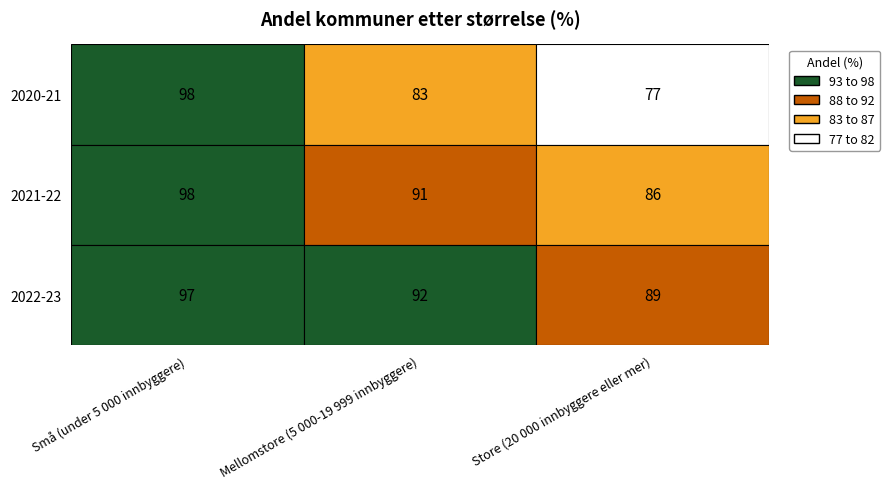

Which has a higher value, 2021-22 or 2022-23?

2021-22